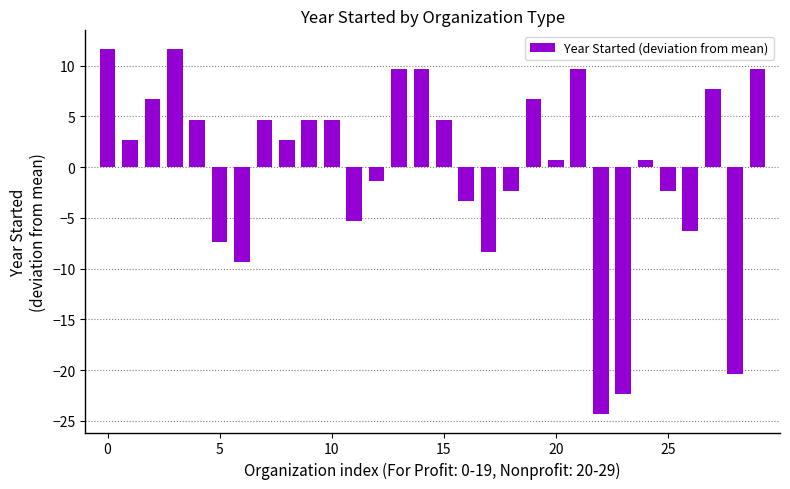

Reading left to right, what are all the values shown in this chart?

11.7	2.7	6.7	11.7	4.7	-7.3	-9.3	4.7	2.7	4.7	4.7	-5.3	-1.3	9.7	9.7	4.7	-3.3	-8.3	-2.3	6.7	0.7	9.7	-24.3	-22.3	0.7	-2.3	-6.3	7.7	-20.3	9.7